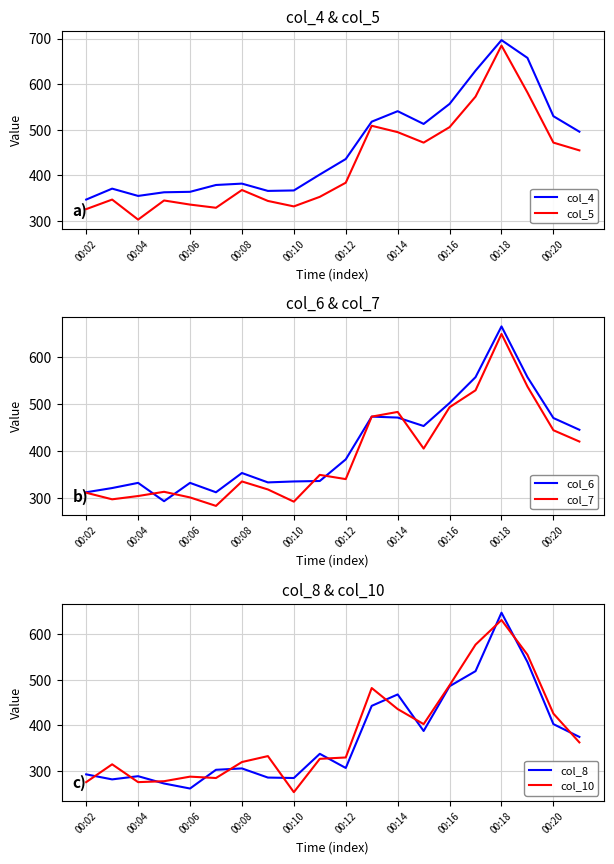

Which series has the largest range (max minus min)?

col_8